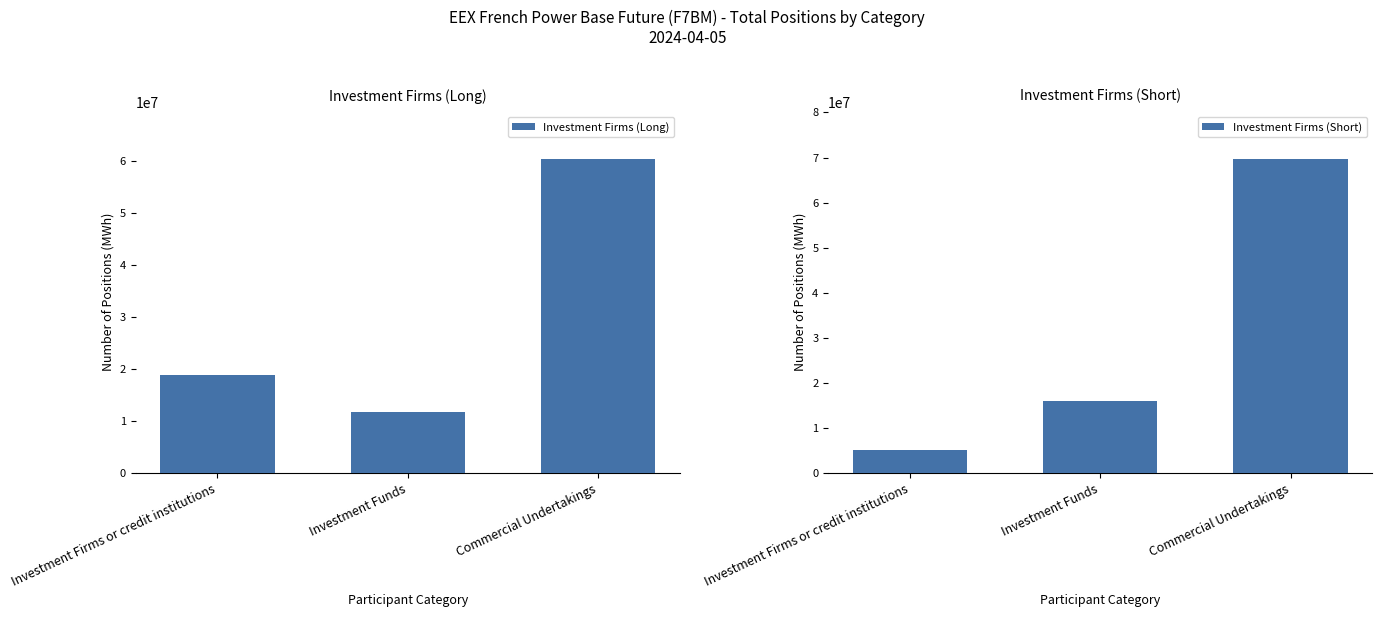

At which label does Investment Firms (Short) reach its peak?

Commercial Undertakings